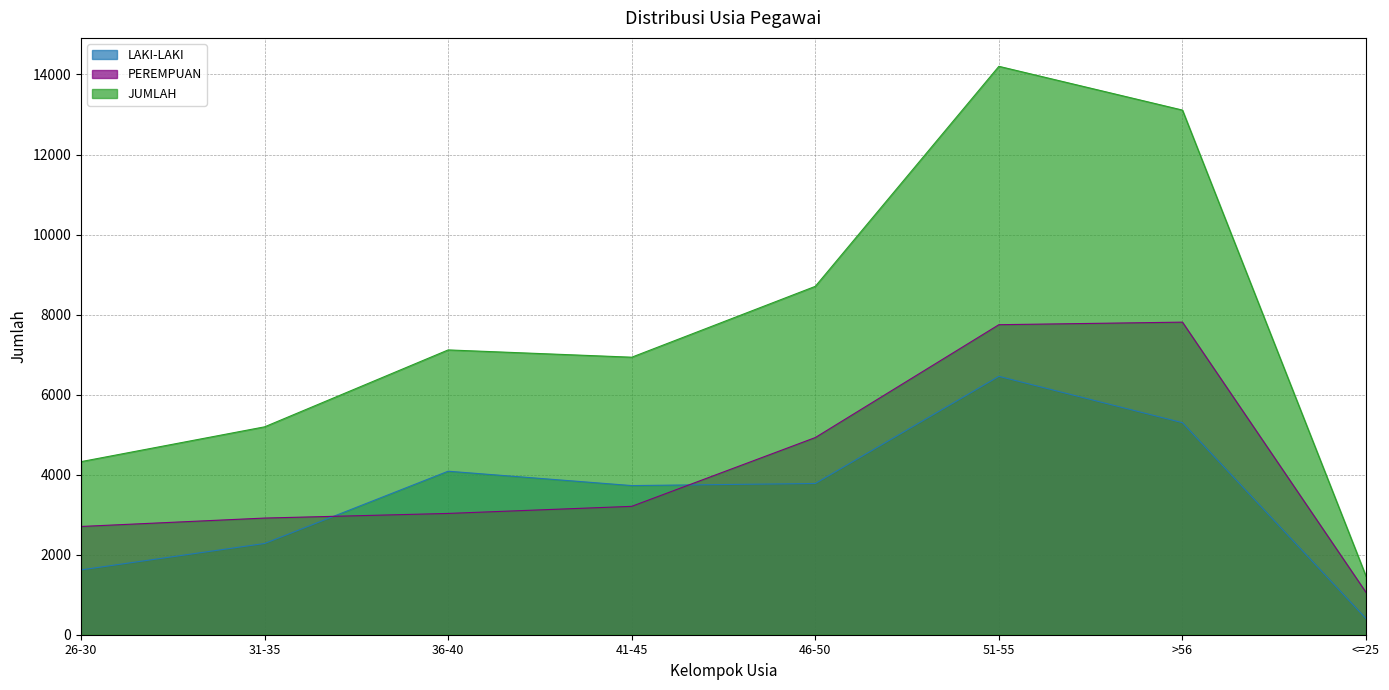

True or false: PEREMPUAN has more than 2 points higher than both neighbors.

False